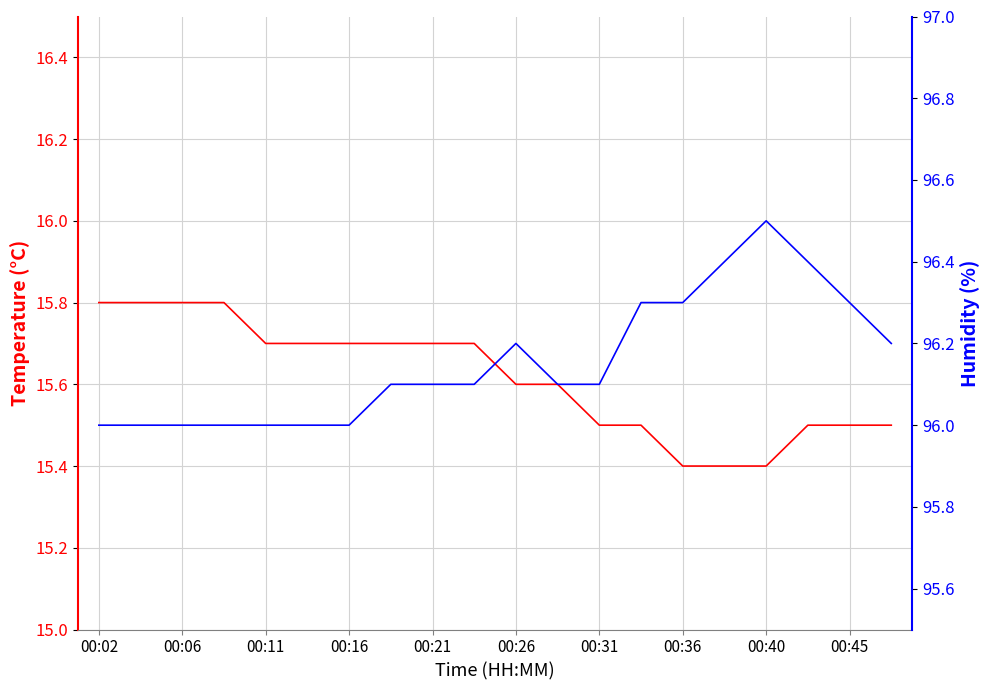

True or false: Temp and Humidity intersect in this chart.

False